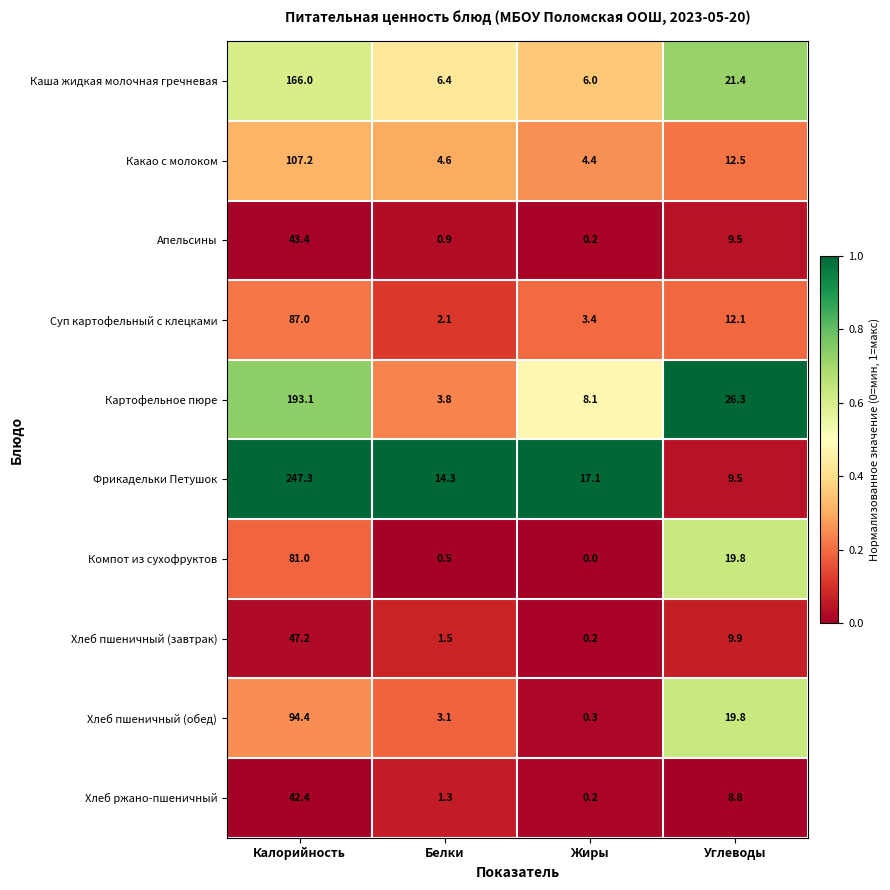

Between Белки and Жиры, which series saw the biggest shift?

Картофельное пюре